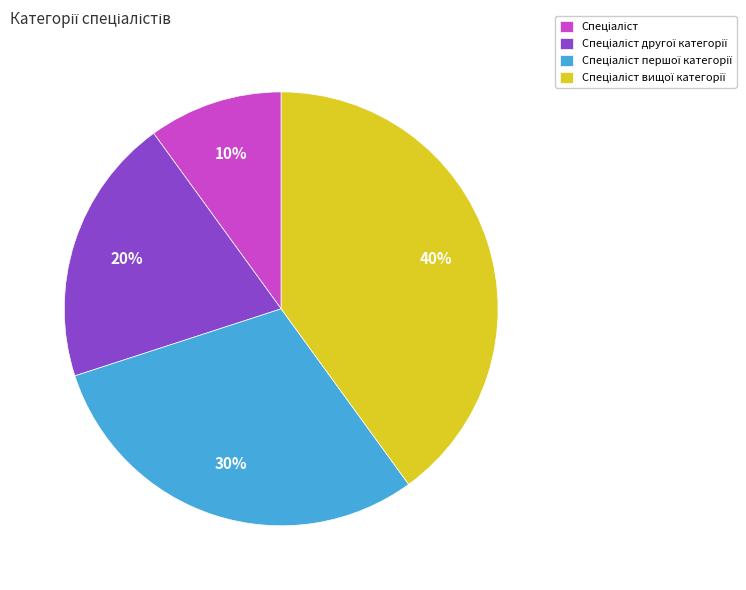

Is there any slice that represents more than half of the pie?

No